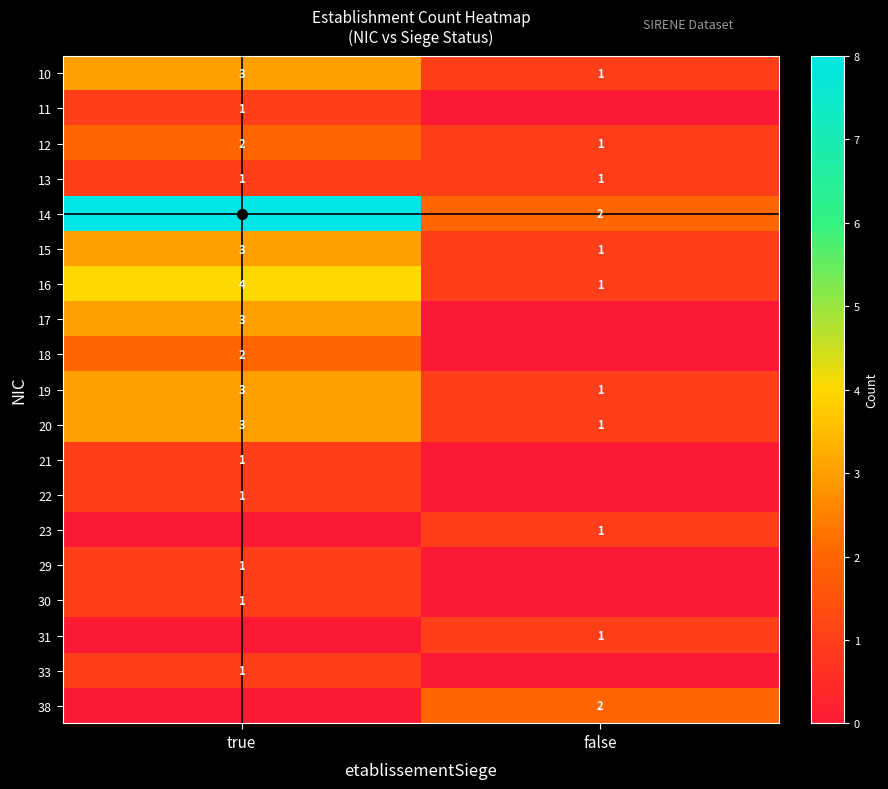

The 13 series shows 1 at true. True or false?

True